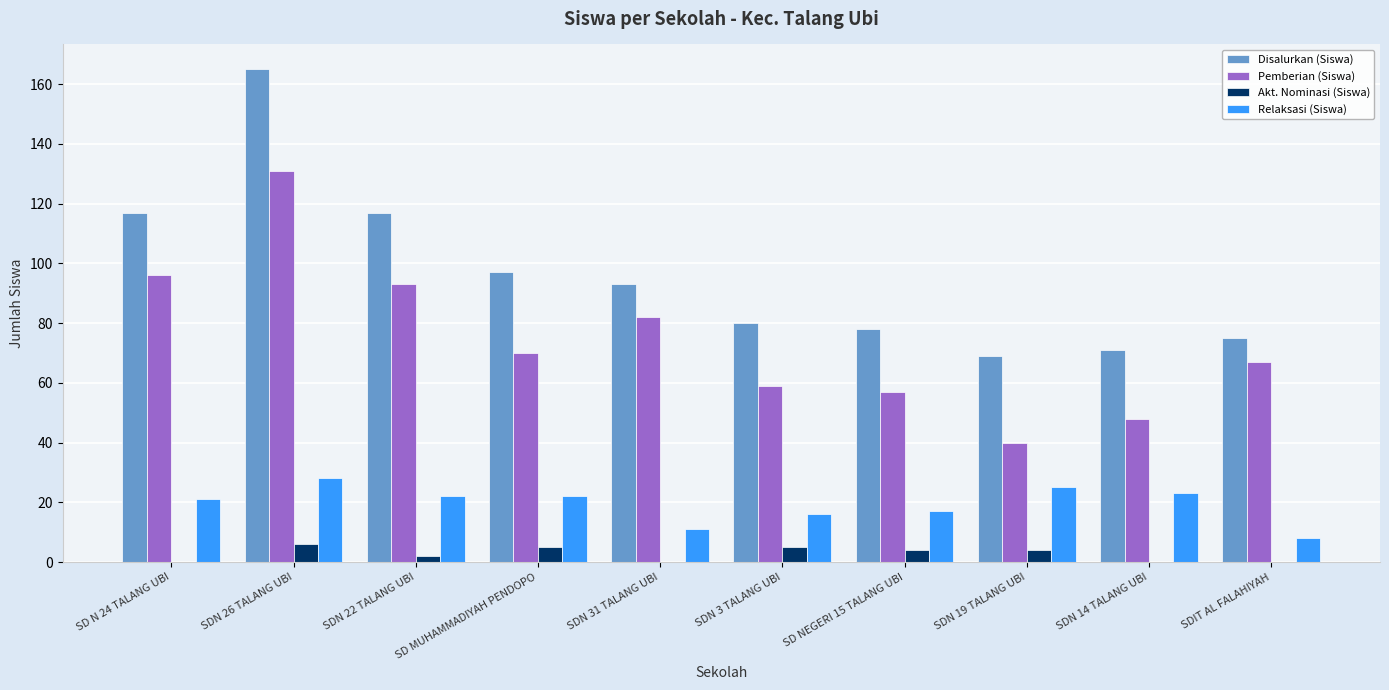

How many groups of bars are there?

10